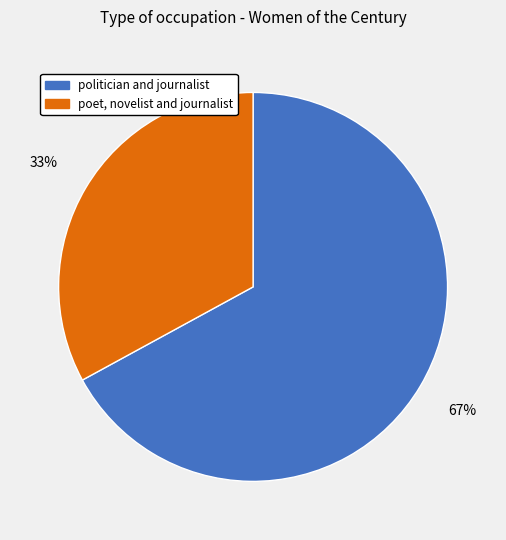

Is the sum of poet, novelist and journalist and politician and journalist greater than half?

Yes